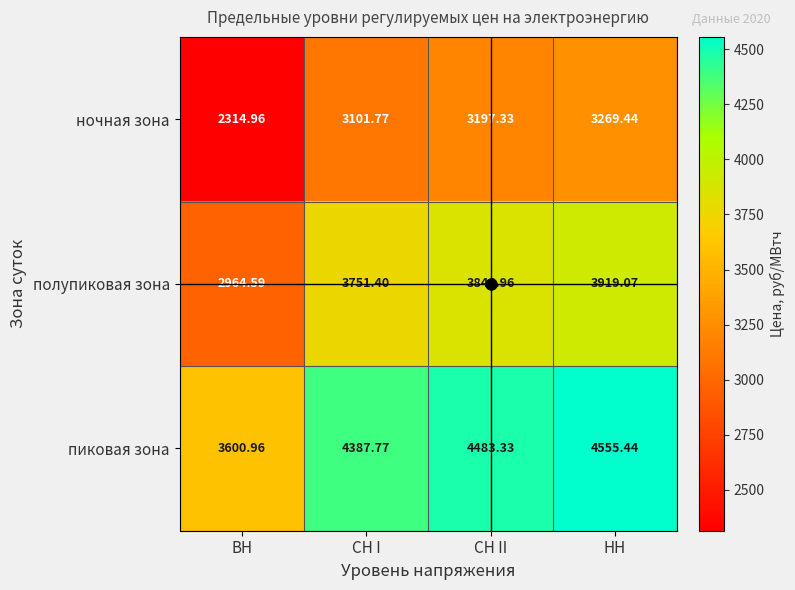

Which series has the largest total across all categories?

пиковая зона